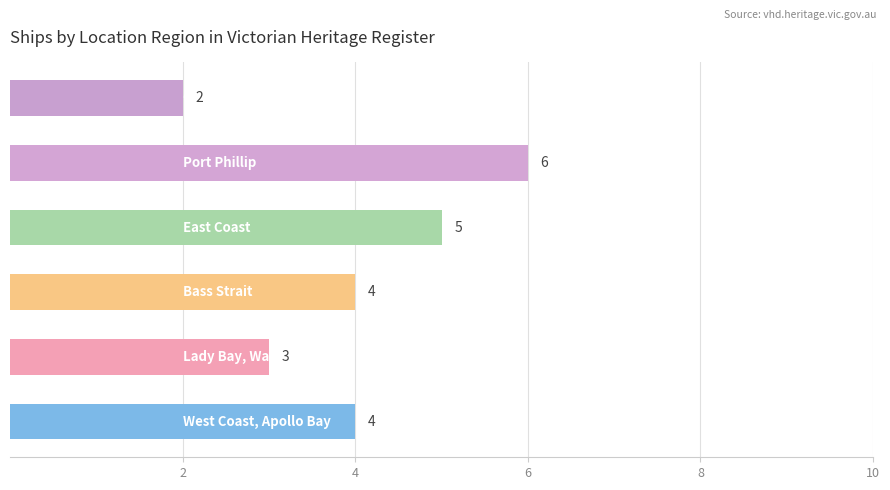

What is the average value?

4